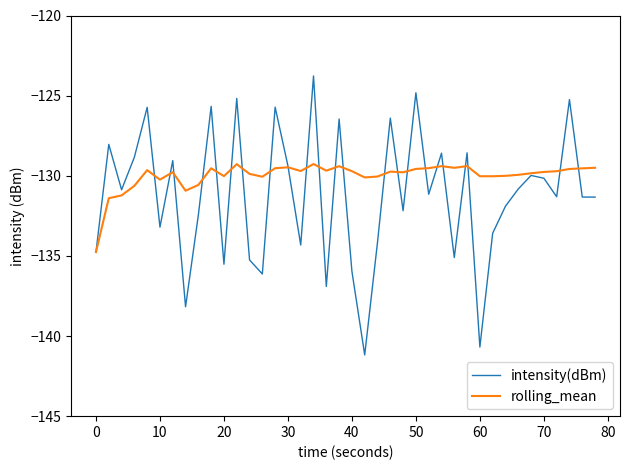

Which series has the largest total across all categories?

rolling_mean